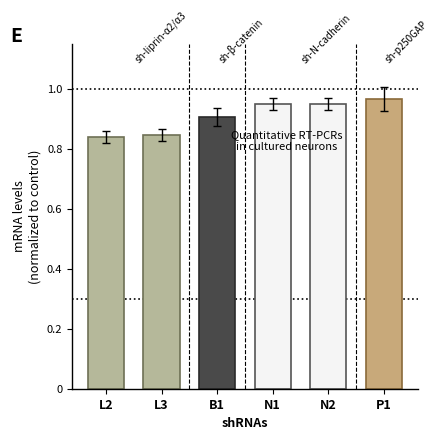

What is the label of the 6th bar from the left?

P1